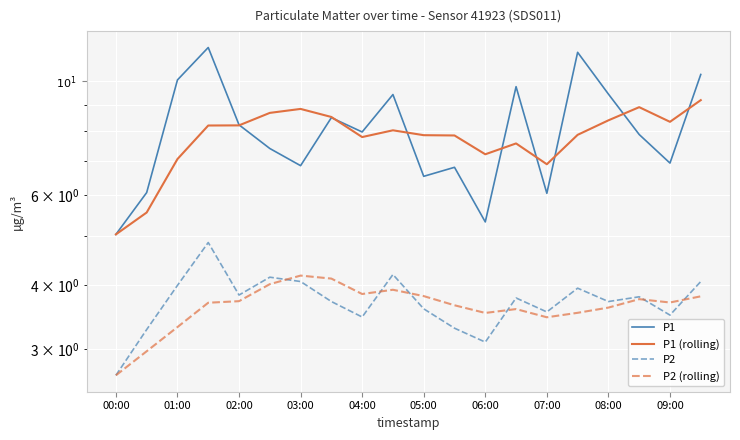

Reading left to right, what are all the values shown in this chart?

P1: 5.0	6.1	10.1	11.7	8.2	7.4	6.8	8.5	8.0	9.4	6.5	6.8	5.3	9.8	6.0	11.4	9.4	7.9	6.9	10.3
P1 (rolling): 5.0	5.6	7.1	8.2	8.2	8.7	8.8	8.5	7.8	8.0	7.9	7.8	7.2	7.6	6.9	7.9	8.4	8.9	8.3	9.2
P2: 2.7	3.3	4.0	4.8	3.8	4.2	4.1	3.7	3.5	4.2	3.6	3.3	3.1	3.8	3.5	4.0	3.7	3.8	3.5	4.1
P2 (rolling): 2.7	3.0	3.3	3.7	3.7	4.0	4.2	4.1	3.8	3.9	3.8	3.7	3.5	3.6	3.5	3.5	3.6	3.8	3.7	3.8